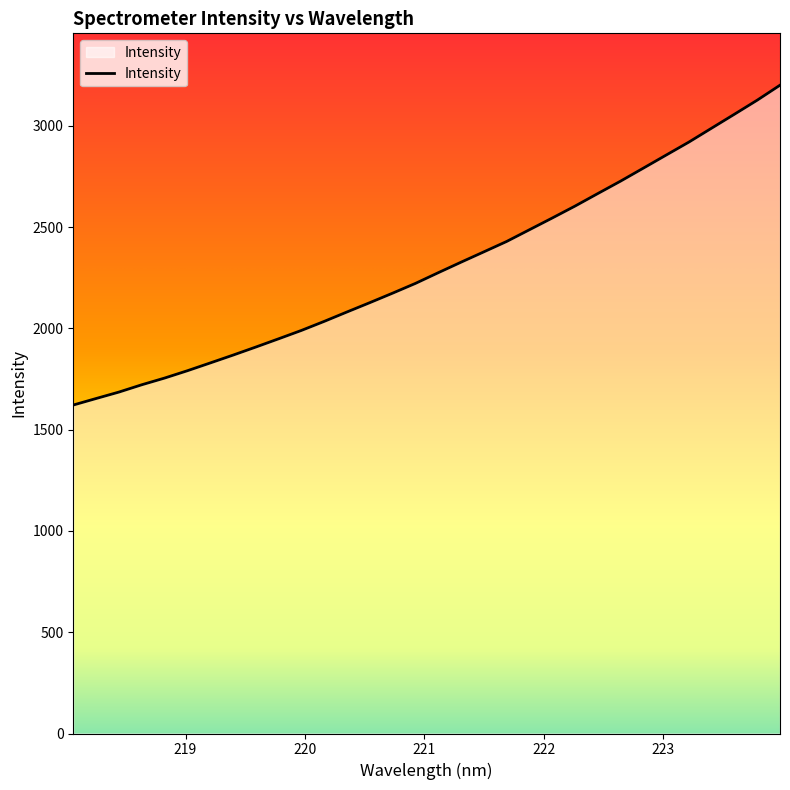

What is the greatest value displayed?

3201.2